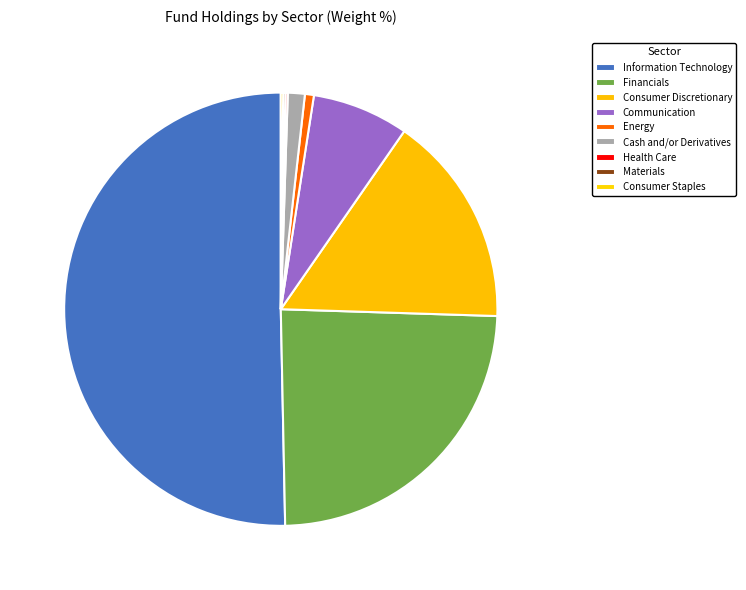

To the nearest percent, what is the average slice percentage?

11%